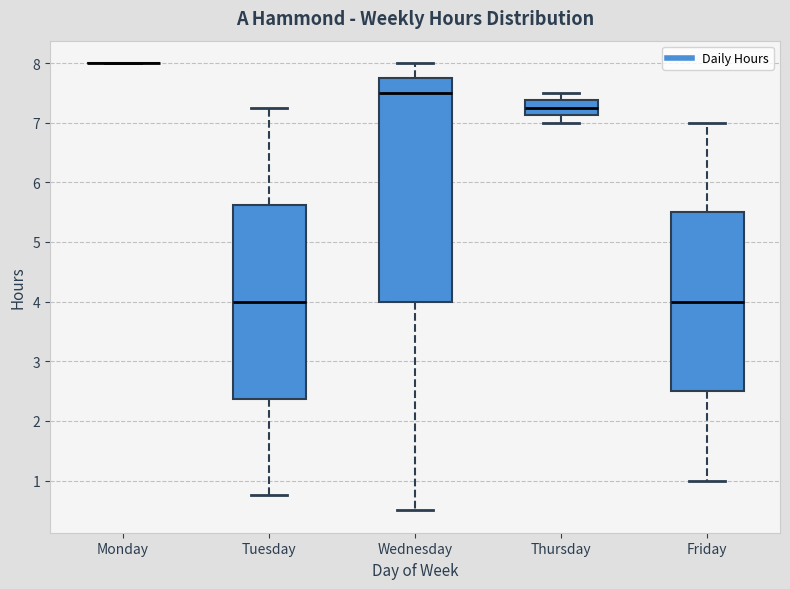

Where does the lower whisker of the box for Thursday end on the y-axis? The values are not printed on the chart, so give them approximately, as read against the axis.

7.0